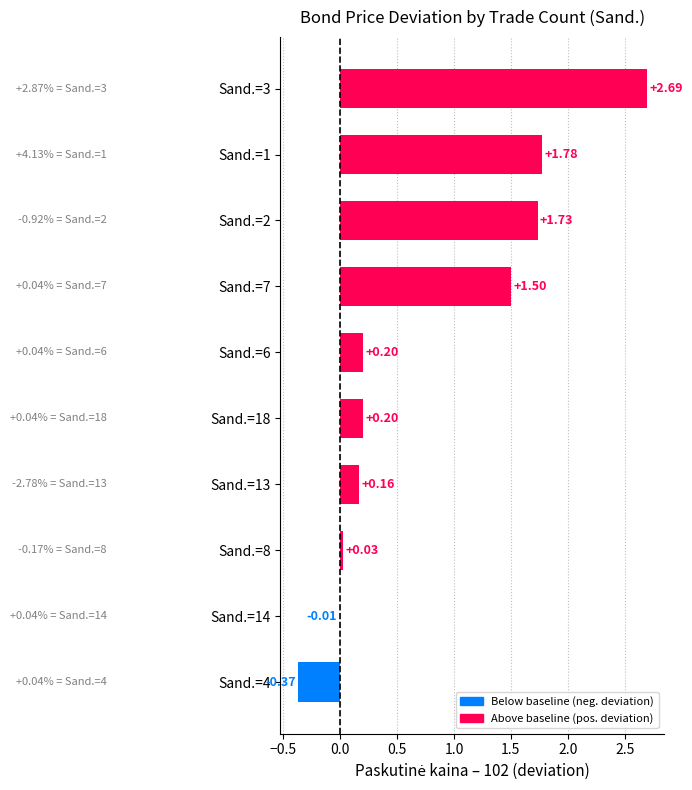

Which has a higher value, Sand.=1 or Sand.=14?

Sand.=1